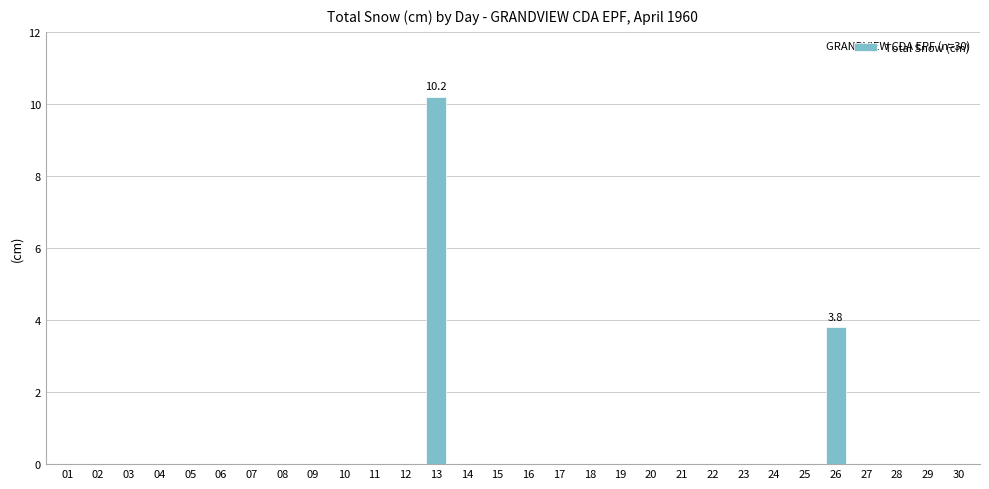

What is the sum of all values?

14.0